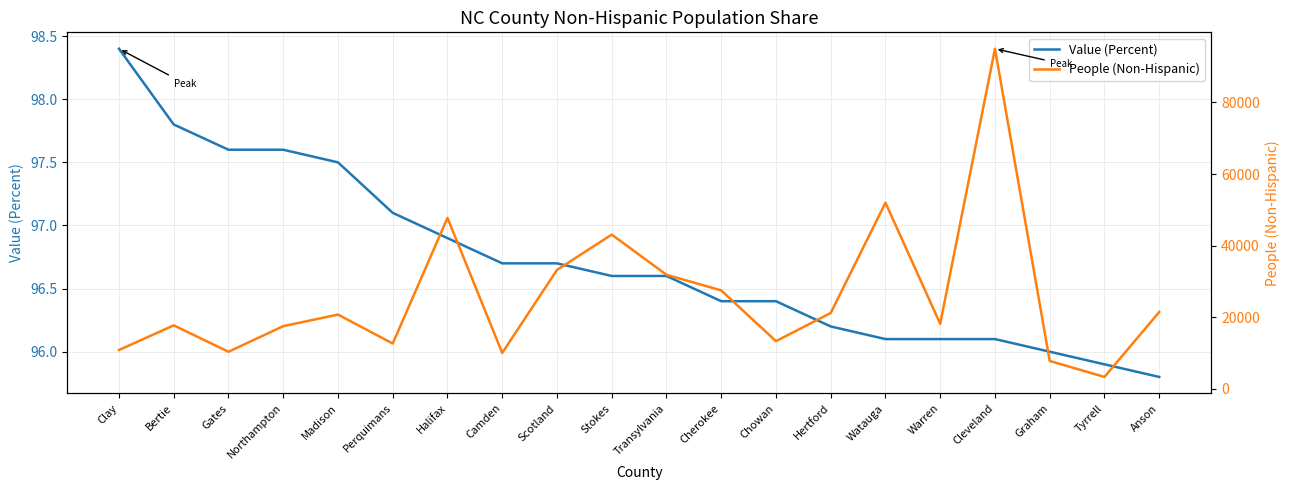

What are all the series names shown in the legend?

Value (Percent), People (Non-Hispanic)